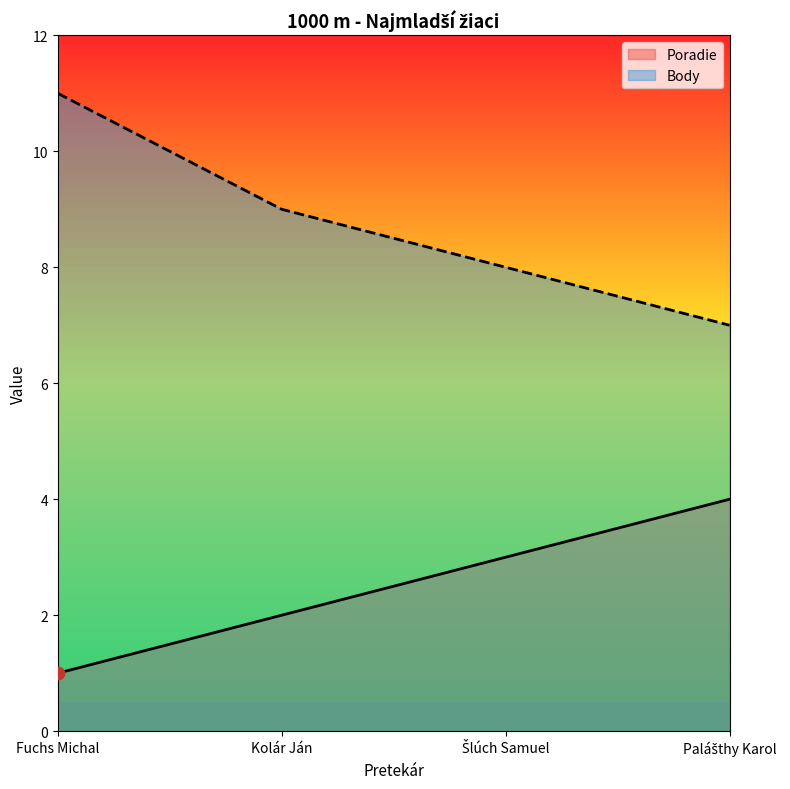

Which series contains the highest Y value?

Body